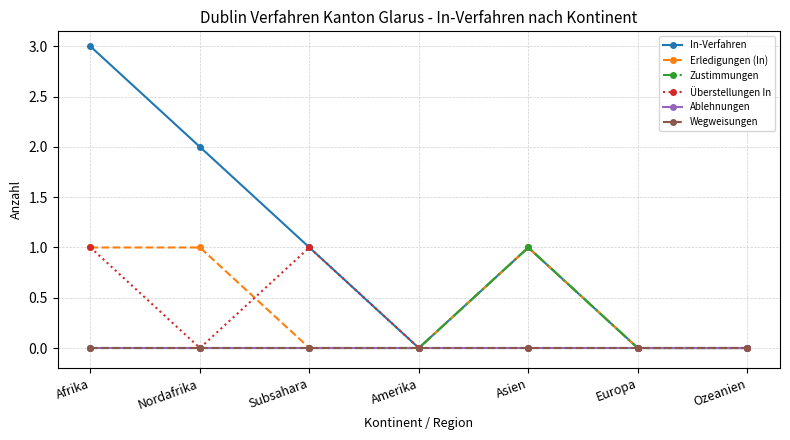

Which series has the widest spread of values?

In-Verfahren